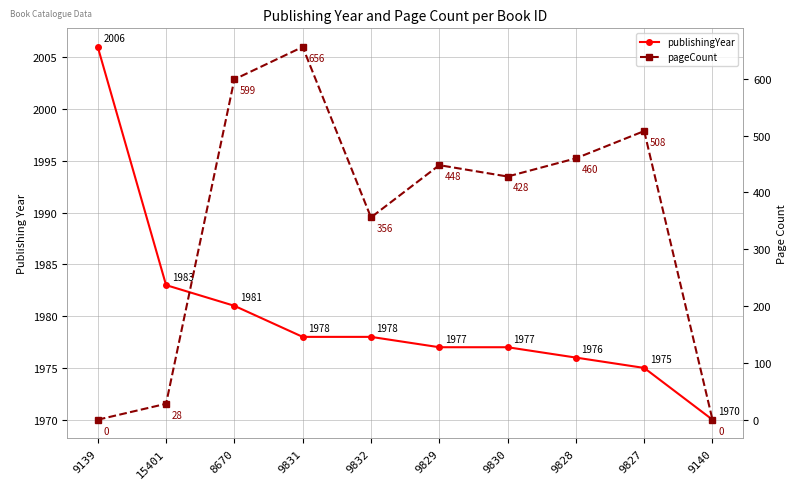

What is the value of the publishingYear point at the 6th from the left?

1977